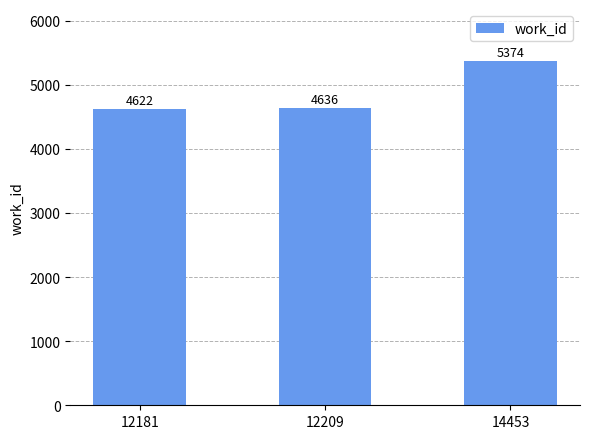

Reading left to right, transcribe all the data shown in this chart.

12181=4622	12209=4636	14453=5374